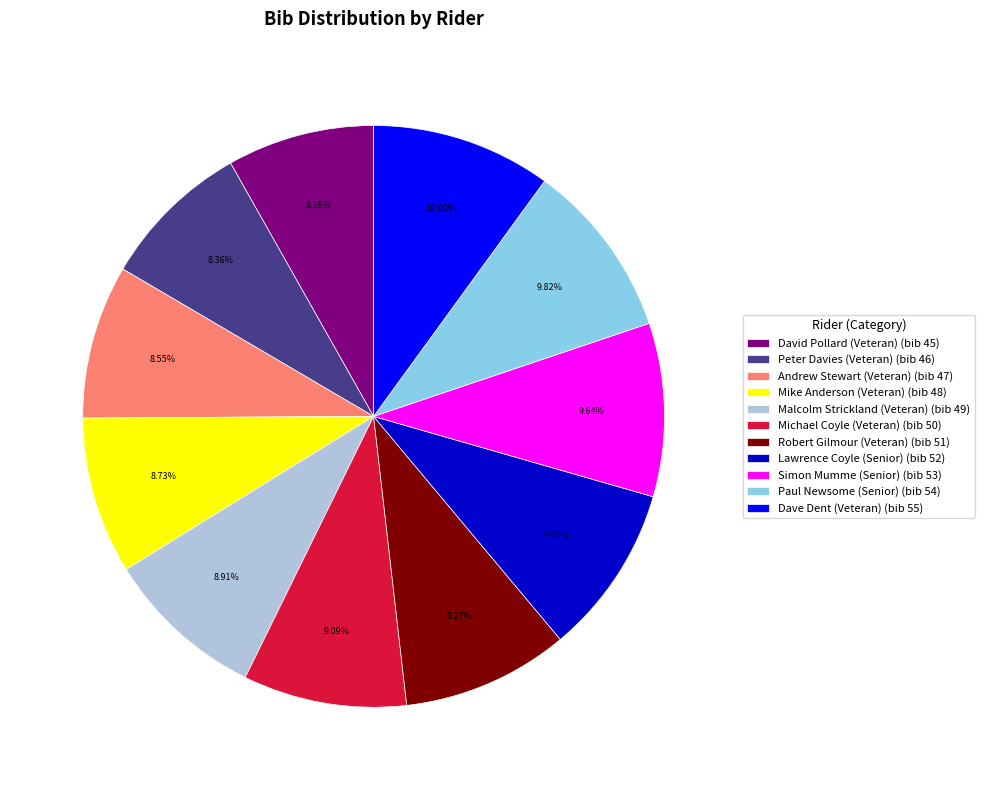

Approximately how many times larger is the value at Andrew Stewart (Veteran) (bib 47) compared to Malcolm Strickland (Veteran) (bib 49)?

1.0